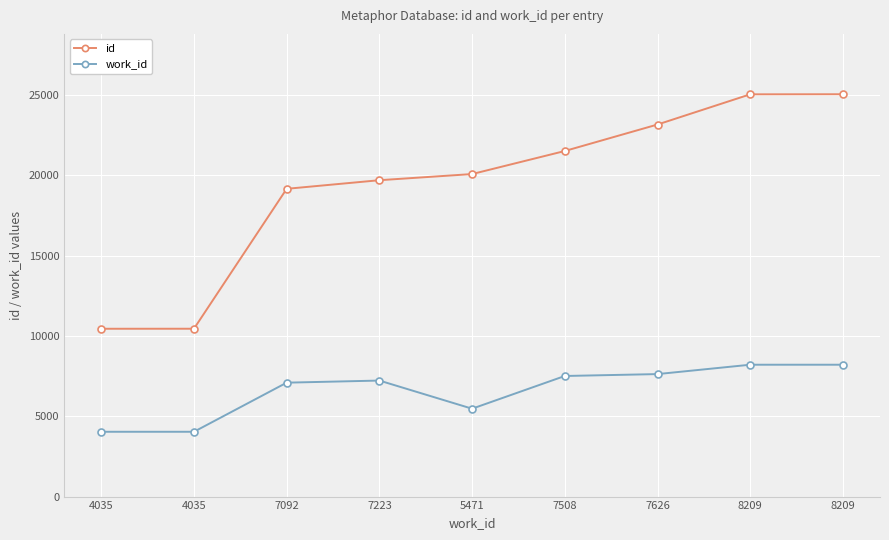

How many lines are shown in the chart?

2